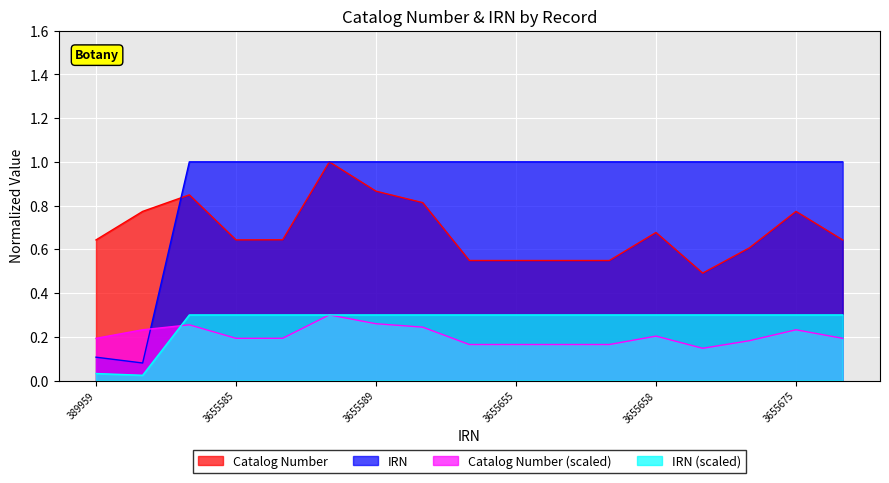

Is it true that Catalog Number equals 0.3 at 3655658?

False